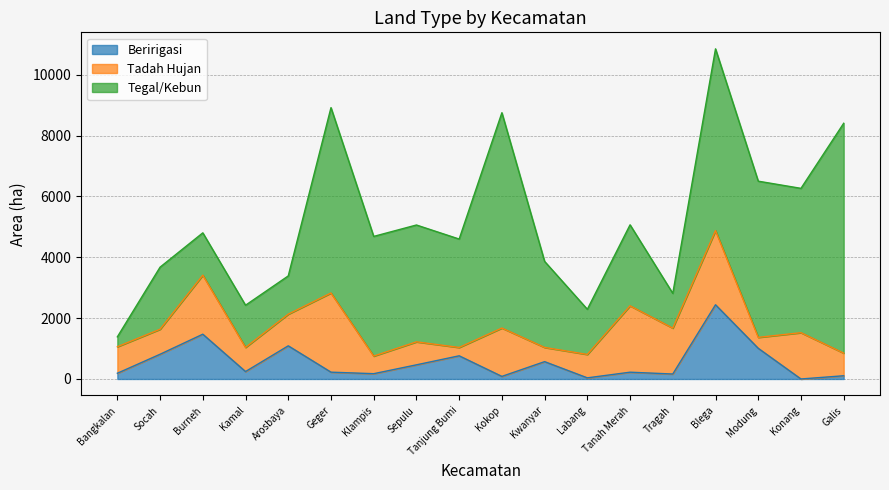

At Labang, list the series in order from smallest to largest.

Beririgasi, Tadah Hujan, Tegal/Kebun